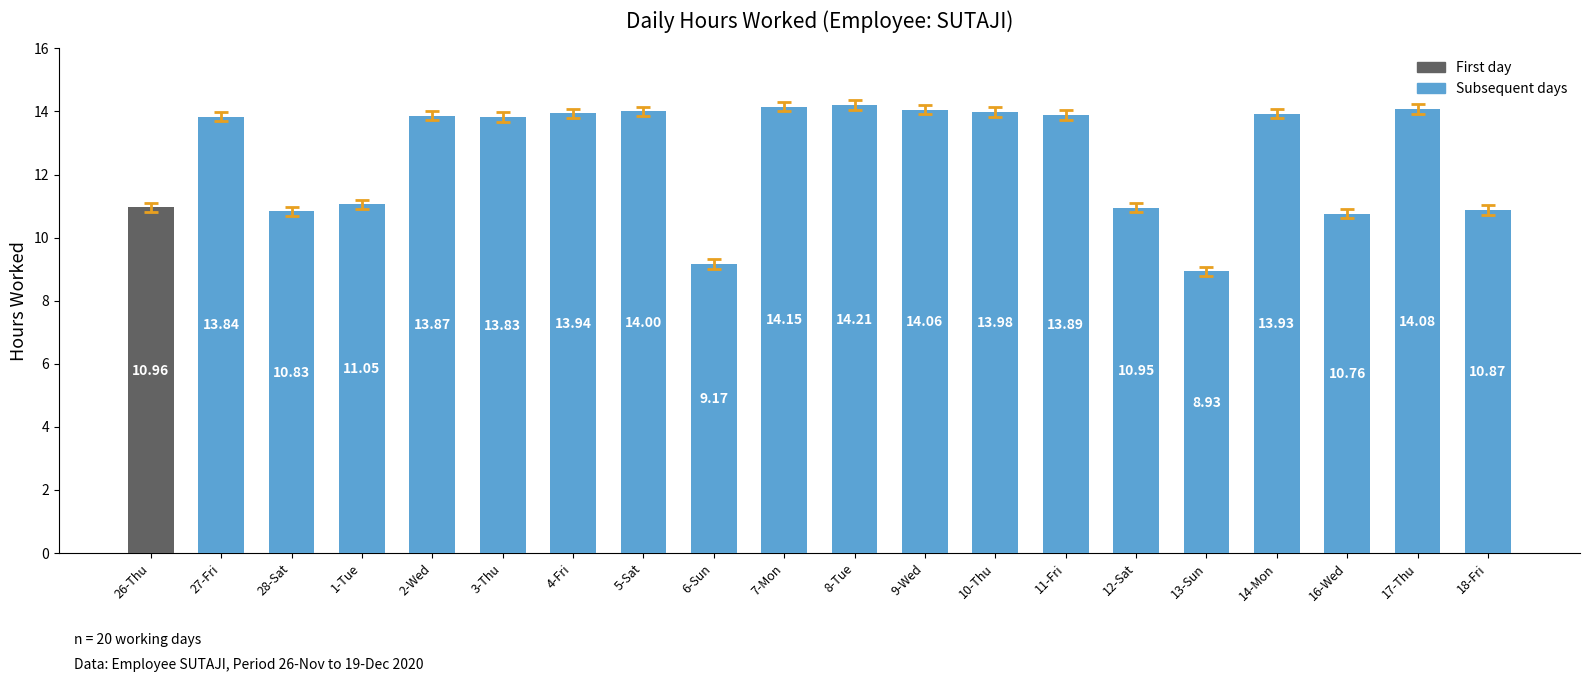

Which has a higher value, 13-Sun or 28-Sat?

28-Sat